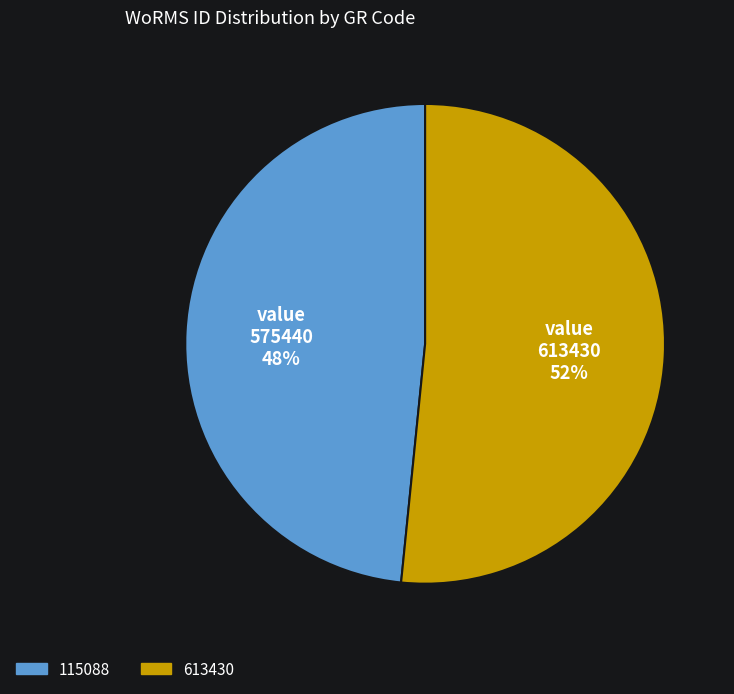

What is the ratio of the value at 613430 to the value at 115088?

1.1